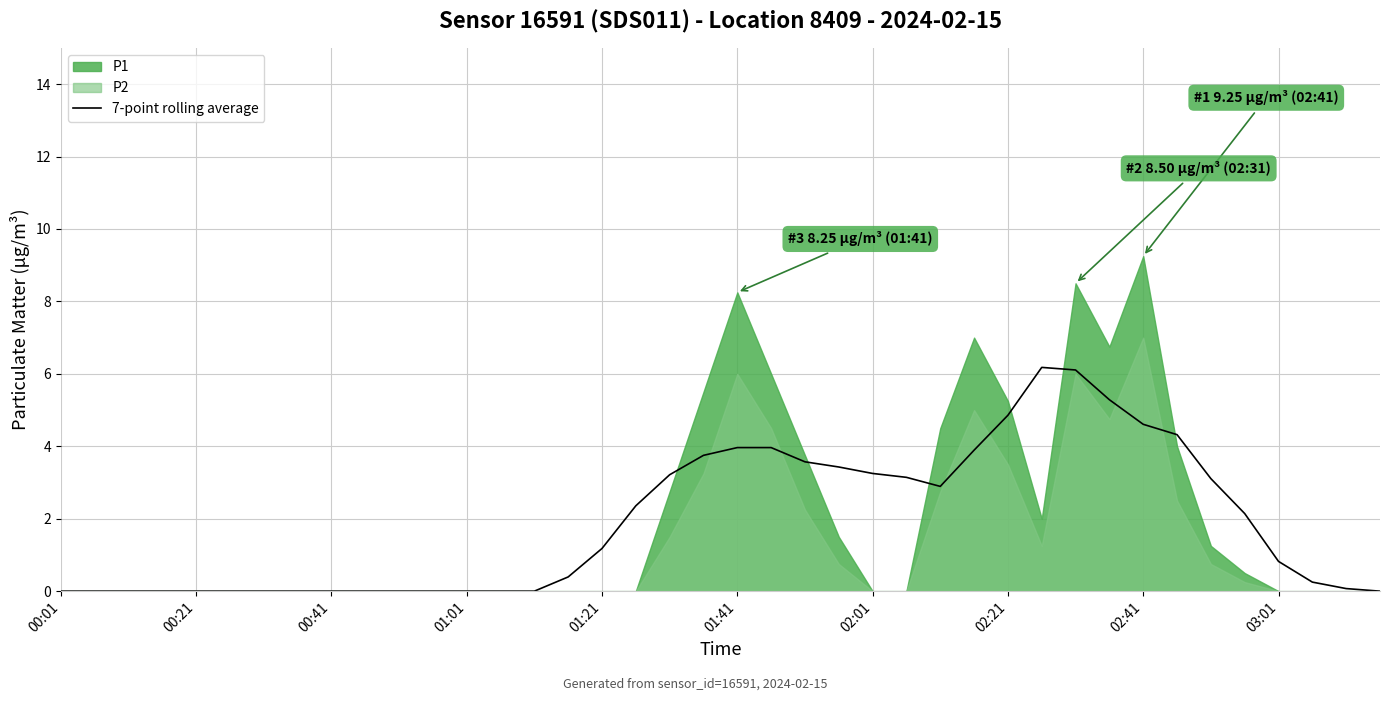

True or false: 7-point rolling average has a value of -2.9 at 00:01.

False